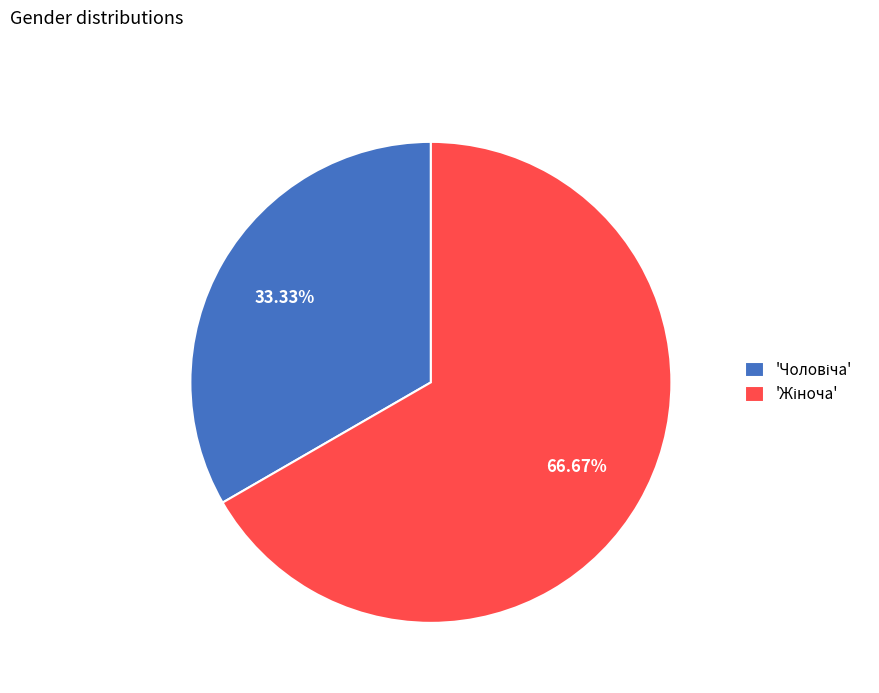

Is there a majority slice in this chart?

Yes